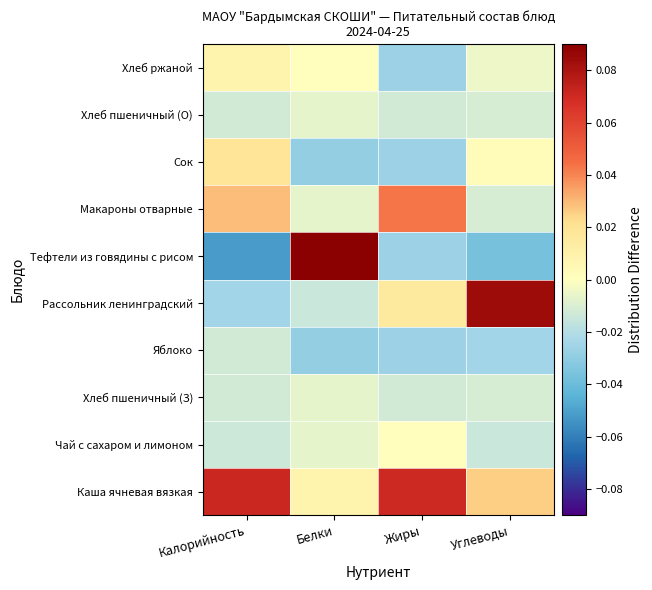

What is the difference between the highest and lowest values at Калорийность?

0.1